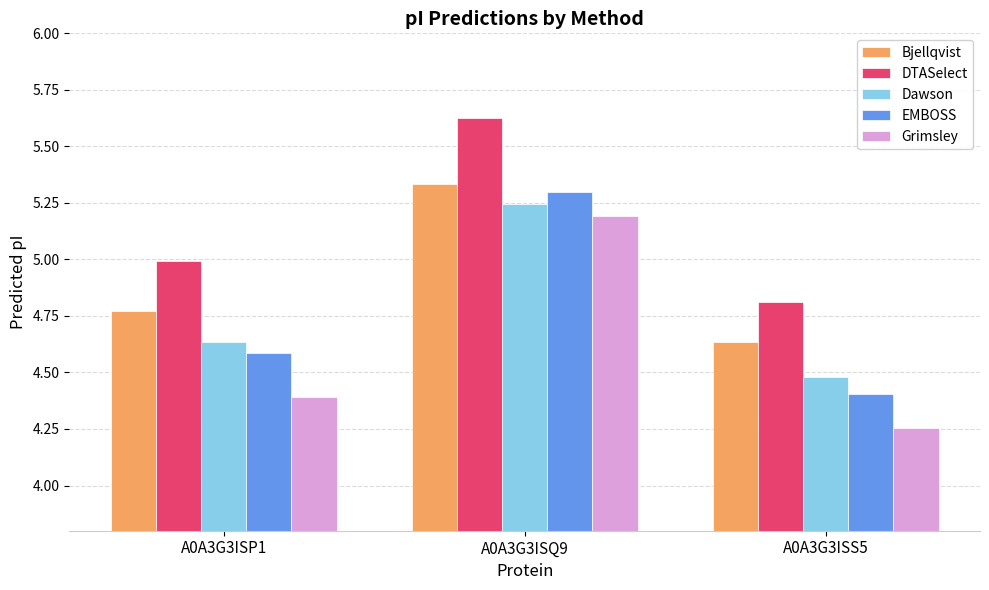

Is it true that Dawson equals 4.5 at A0A3G3ISS5?

True